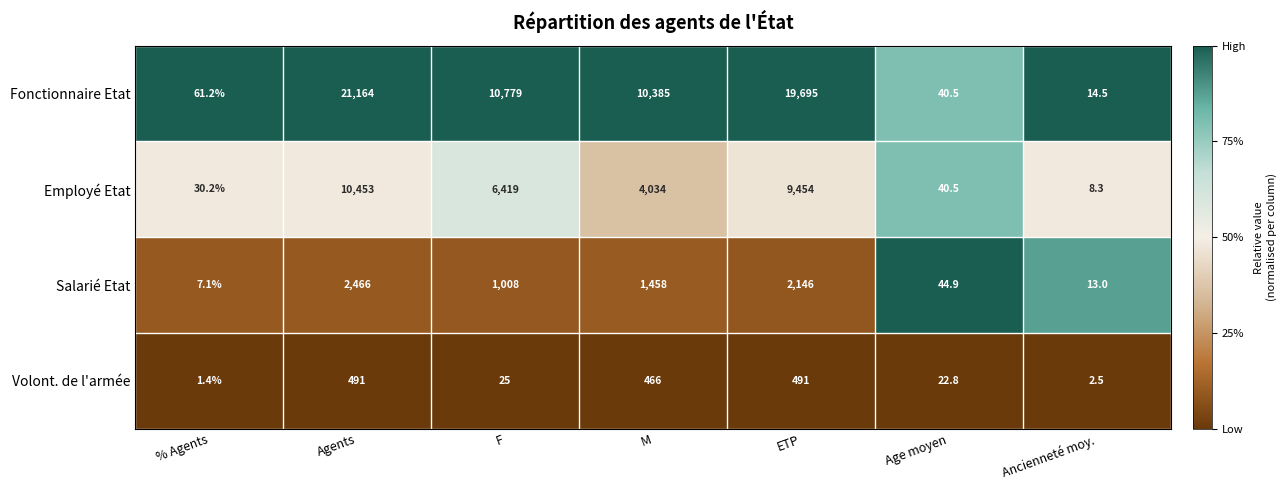

True or false: Salarié Etat has a value of 13.0 at Ancienneté moy..

True